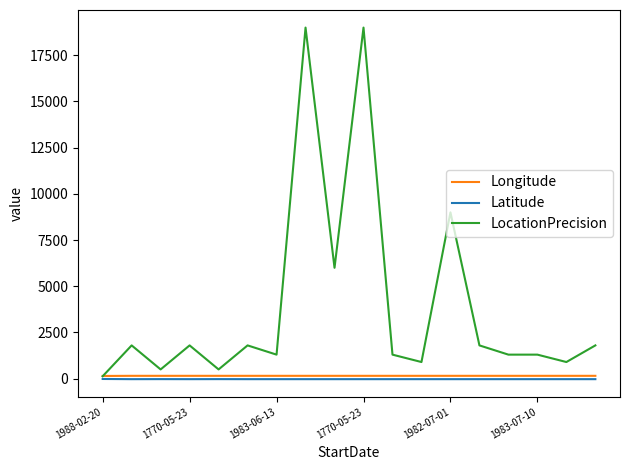

What is the maximum value shown in the chart?

19000.0